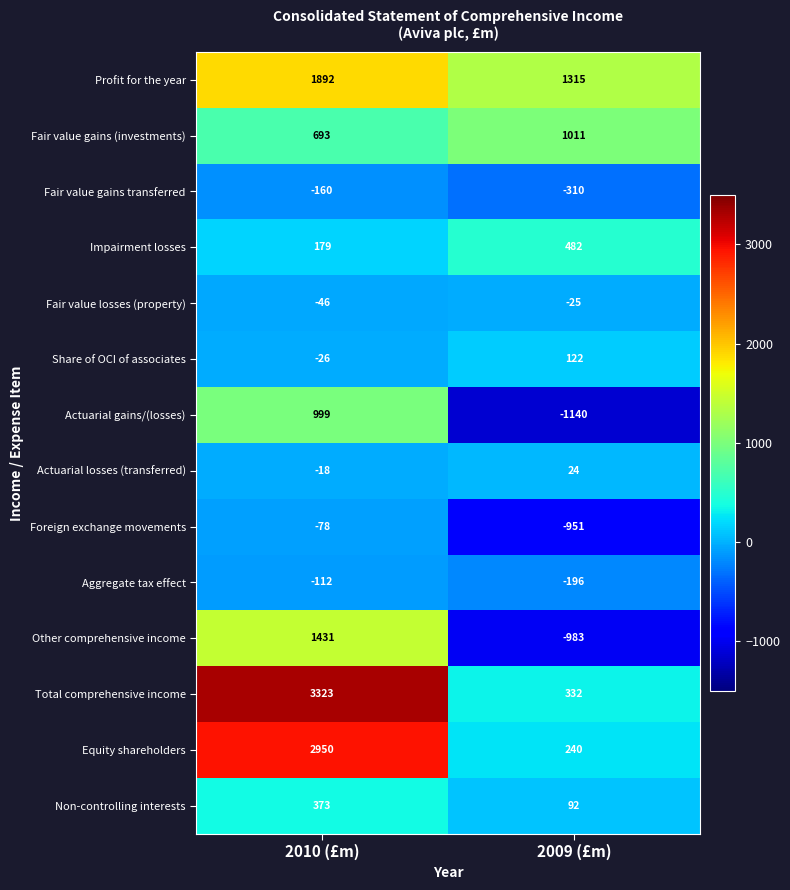

Reading right to left, extract all data points from this chart.

Profit for the year: 2009 (£m)=1315	2010 (£m)=1892
Fair value gains (investments): 2009 (£m)=1011	2010 (£m)=693
Fair value gains transferred: 2009 (£m)=-310	2010 (£m)=-160
Impairment losses: 2009 (£m)=482	2010 (£m)=179
Fair value losses (property): 2009 (£m)=-25	2010 (£m)=-46
Share of OCI of associates: 2009 (£m)=122	2010 (£m)=-26
Actuarial gains/(losses): 2009 (£m)=-1140	2010 (£m)=999
Actuarial losses (transferred): 2009 (£m)=24	2010 (£m)=-18
Foreign exchange movements: 2009 (£m)=-951	2010 (£m)=-78
Aggregate tax effect: 2009 (£m)=-196	2010 (£m)=-112
Other comprehensive income: 2009 (£m)=-983	2010 (£m)=1431
Total comprehensive income: 2009 (£m)=332	2010 (£m)=3323
Equity shareholders: 2009 (£m)=240	2010 (£m)=2950
Non-controlling interests: 2009 (£m)=92	2010 (£m)=373